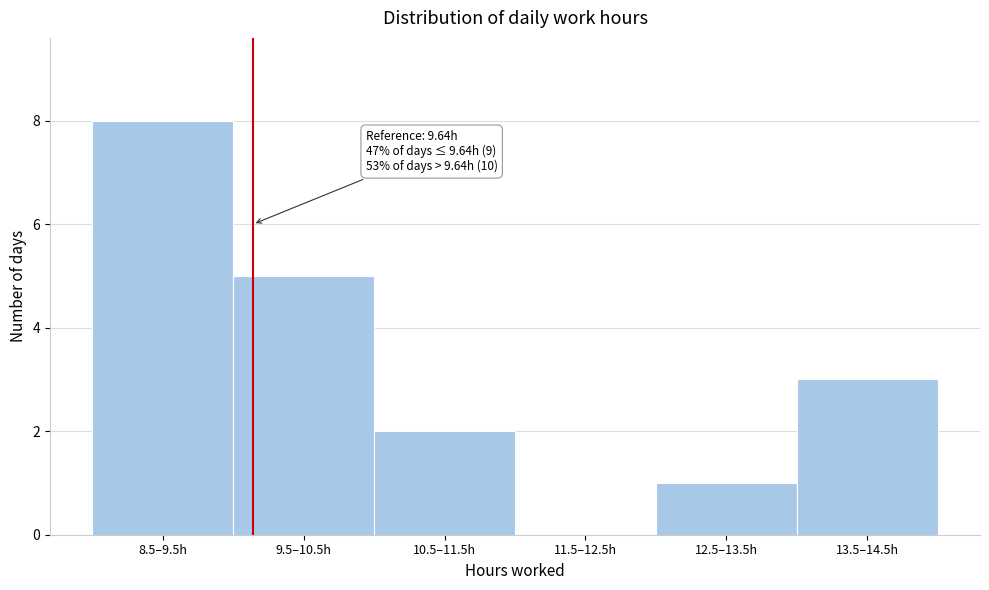

Reading left to right, what are all the values shown in this chart?

8.5–9.5h=8	9.5–10.5h=5	10.5–11.5h=2	11.5–12.5h=0	12.5–13.5h=1	13.5–14.5h=3